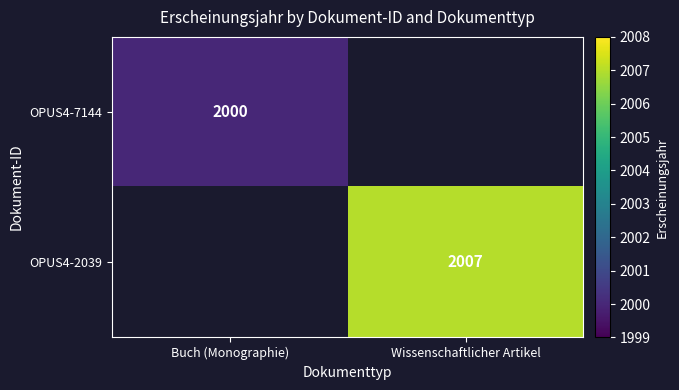

The OPUS4-7144 series shows 2000 at Buch (Monographie). True or false?

True